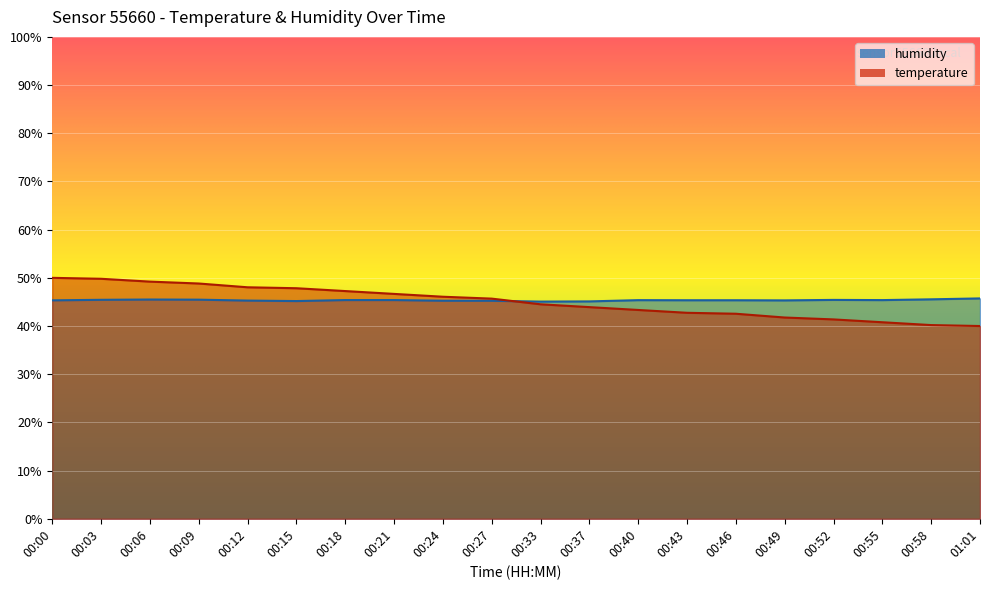

How many lines are shown in the chart?

2